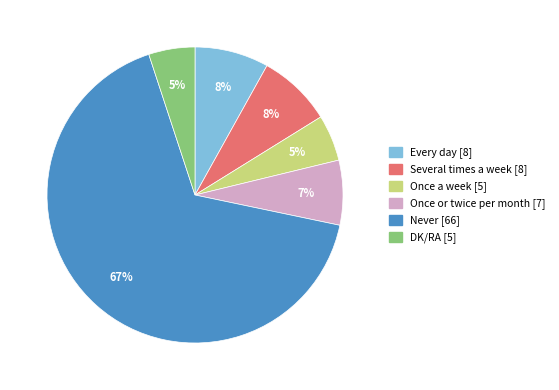

Count the number of slices in the pie.

6